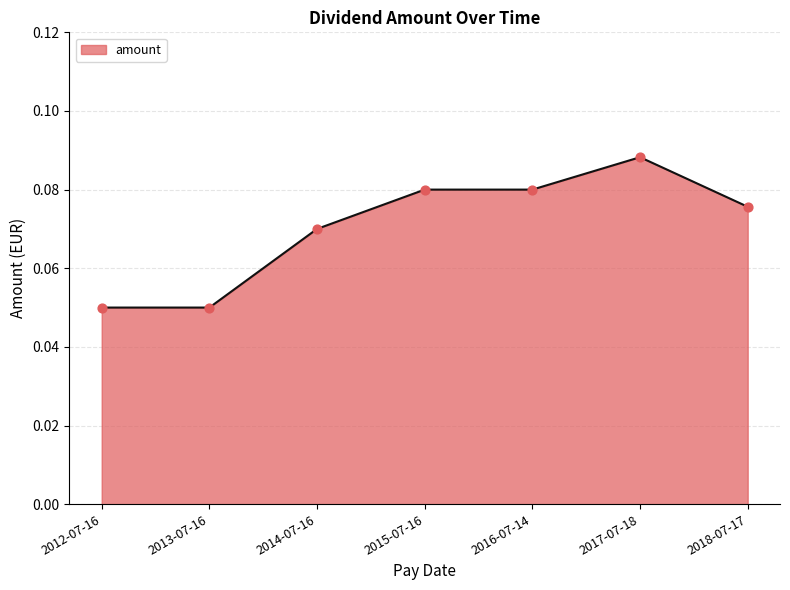

Which has a higher value, 2012-07-16 or 2017-07-18?

2017-07-18